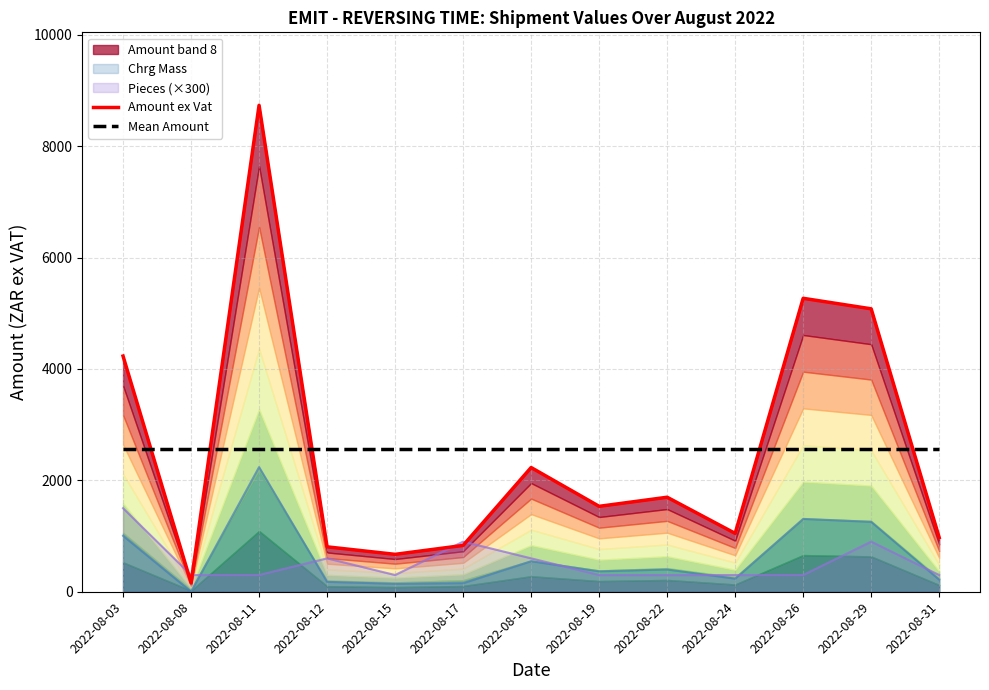

Reading right to left, transcribe all the data shown in this chart.

Amount ex Vat: 973.2	5080.1	5268.9	1048.0	1697.1	1533.8	2230.3	831.5	671.7	806.4	8734.5	159.8	4231.8
Mean Amount: 2559.0	2559.0	2559.0	2559.0	2559.0	2559.0	2559.0	2559.0	2559.0	2559.0	2559.0	2559.0	2559.0